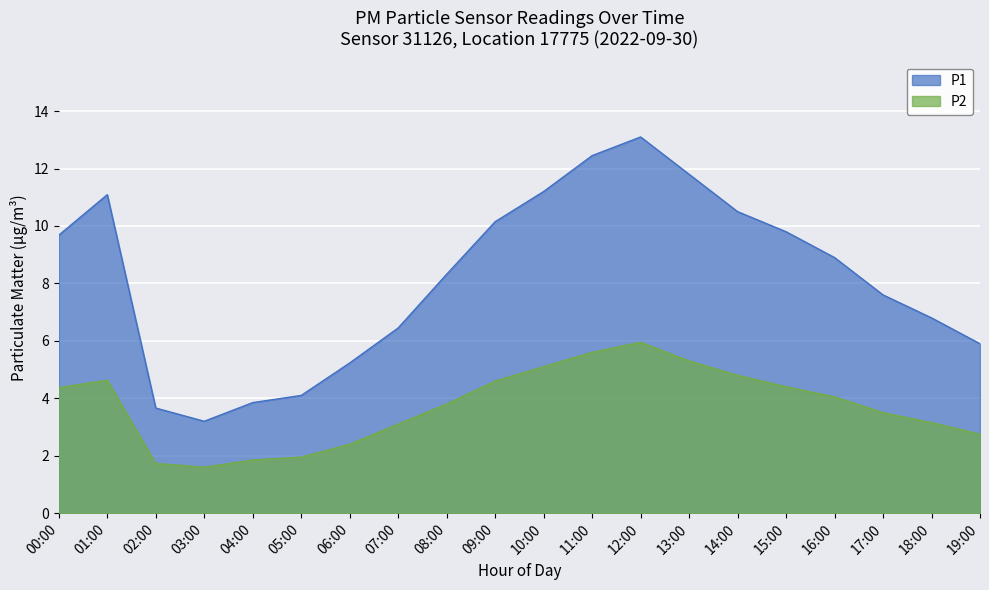

True or false: P1 and P2 intersect in this chart.

False